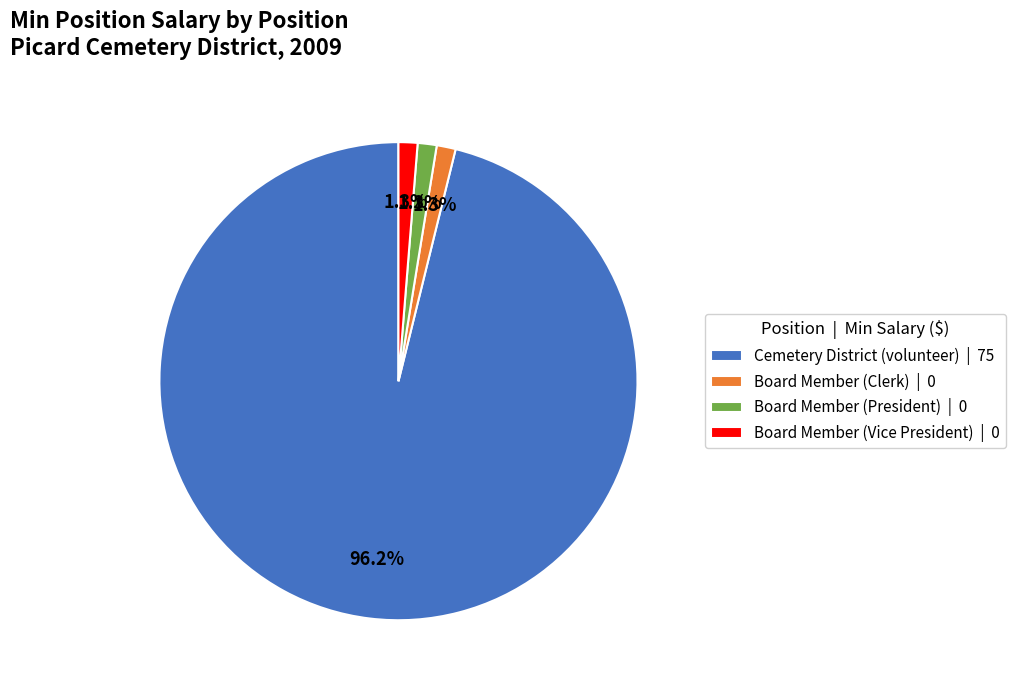

Which has a higher value, Cemetery District (volunteer) or Board Member (Clerk)?

Cemetery District (volunteer)